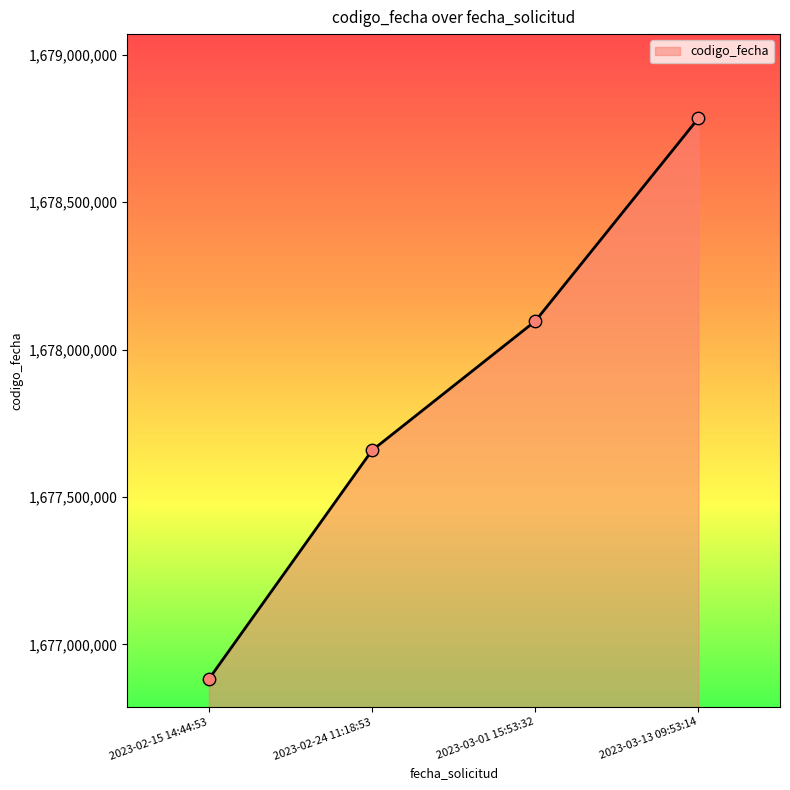

Approximately how many times larger is the value at 2023-02-15 14:44:53 compared to 2023-03-13 09:53:14?

1.0